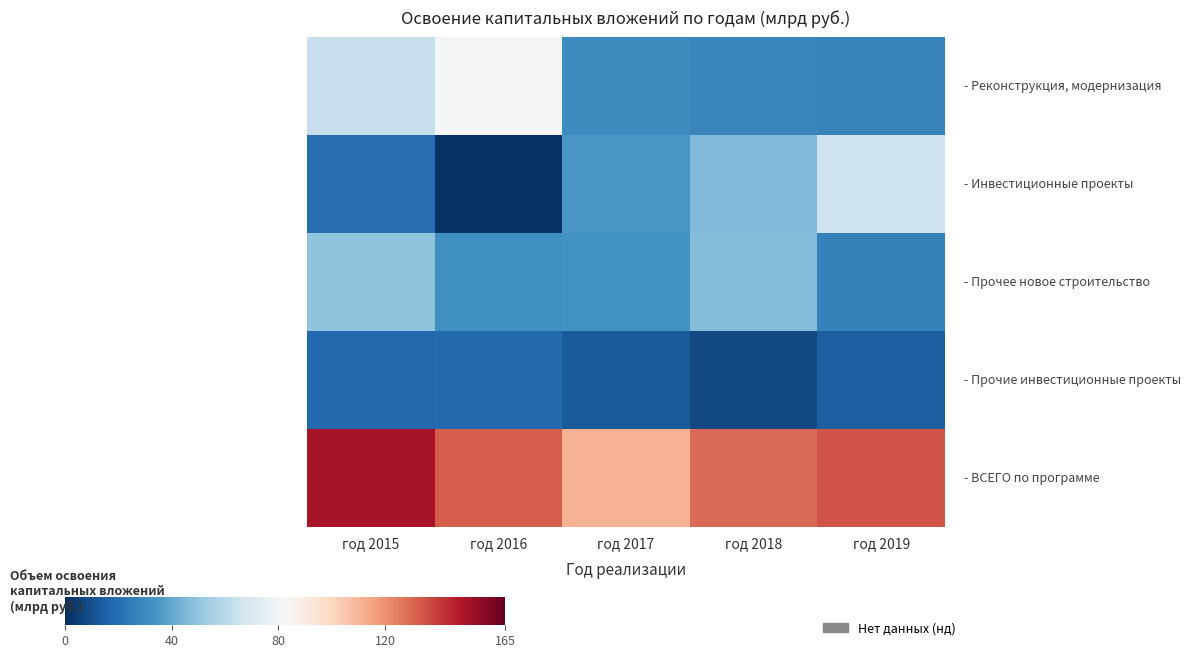

At which category is the sum across all series the highest?

год 2015